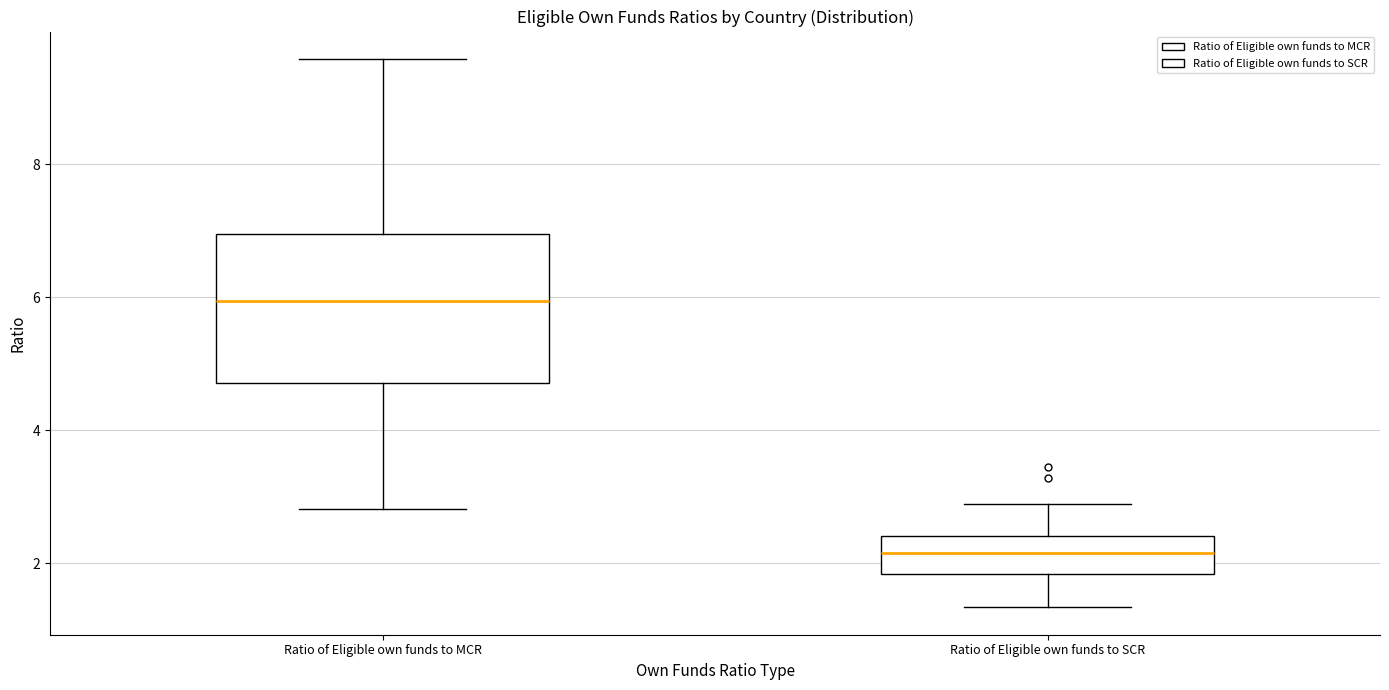

Reading left to right, read every box against the y-axis: the position of its median line, the range the box covers, and the ends of its whiskers. The values are not printed on the chart, so give them approximately, as read against the axis.

Ratio of Eligible own funds to MCR: median 6.0, box 4.8 to 7.0, whiskers 2.8 to 9.6
Ratio of Eligible own funds to SCR: median 2.2, box 1.8 to 2.4, whiskers 1.4 to 2.8